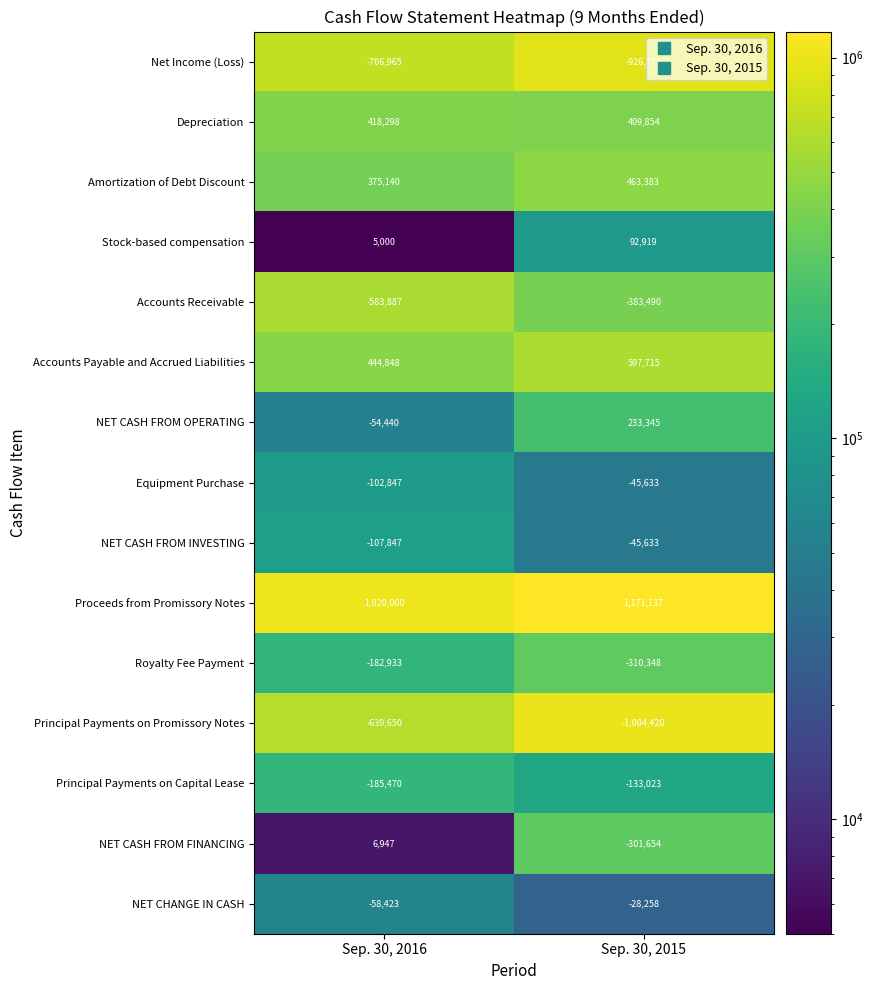

Which series changed the most between Sep. 30, 2016 and Sep. 30, 2015?

Principal Payments on Promissory Notes